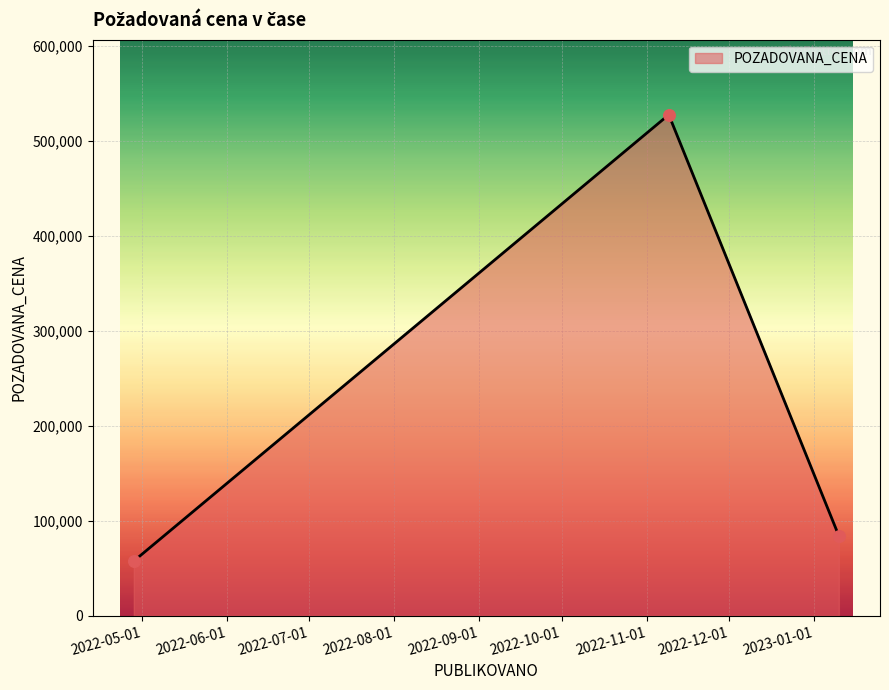

What is the difference between the maximum and minimum values?

469815